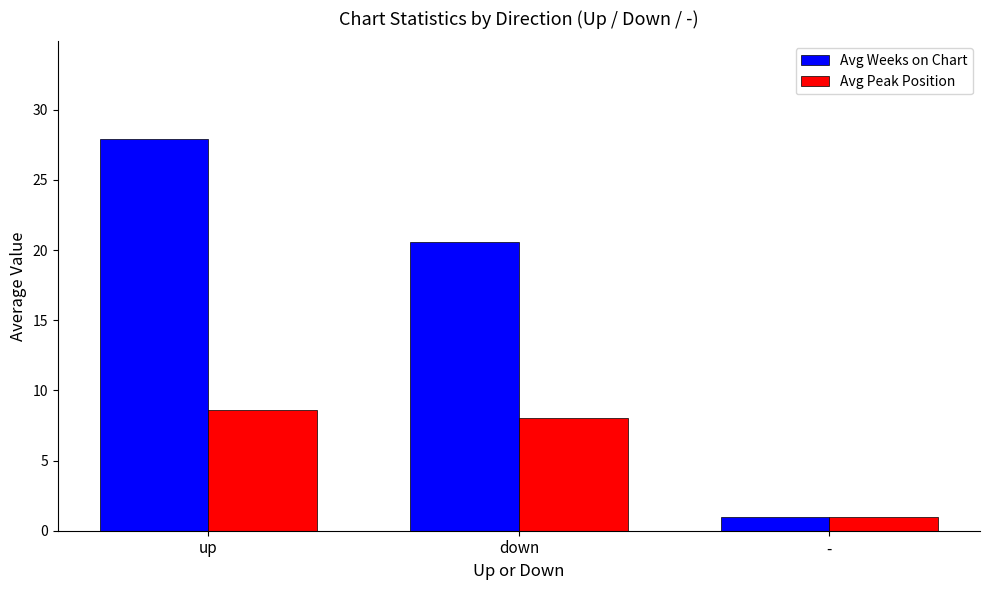

What is the label of the 3rd bar from the right?

up